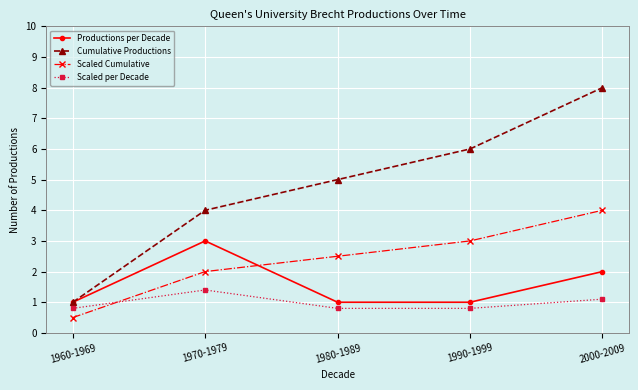

In Scaled per Decade, how many points are higher than both neighbors (excluding endpoints)?

1